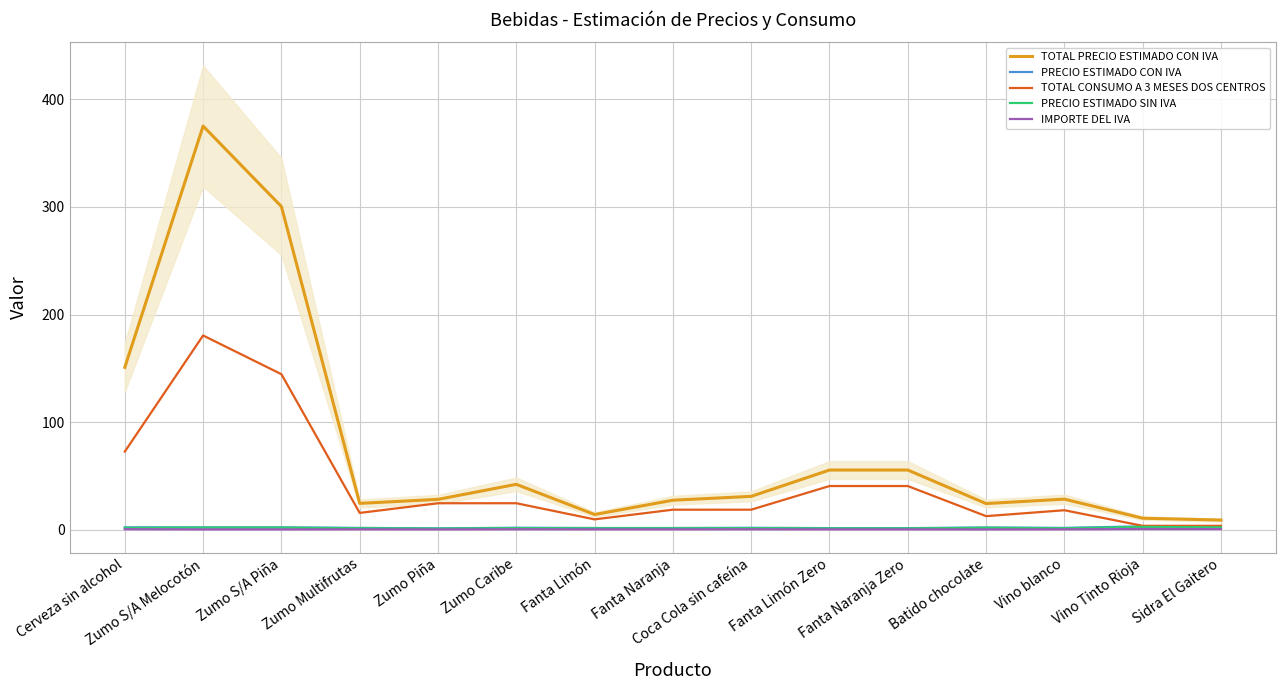

At Zumo Caribe, list the series in order from smallest to largest.

IMPORTE DEL IVA, PRECIO ESTIMADO SIN IVA, PRECIO ESTIMADO CON IVA, TOTAL CONSUMO A 3 MESES DOS CENTROS, TOTAL PRECIO ESTIMADO CON IVA